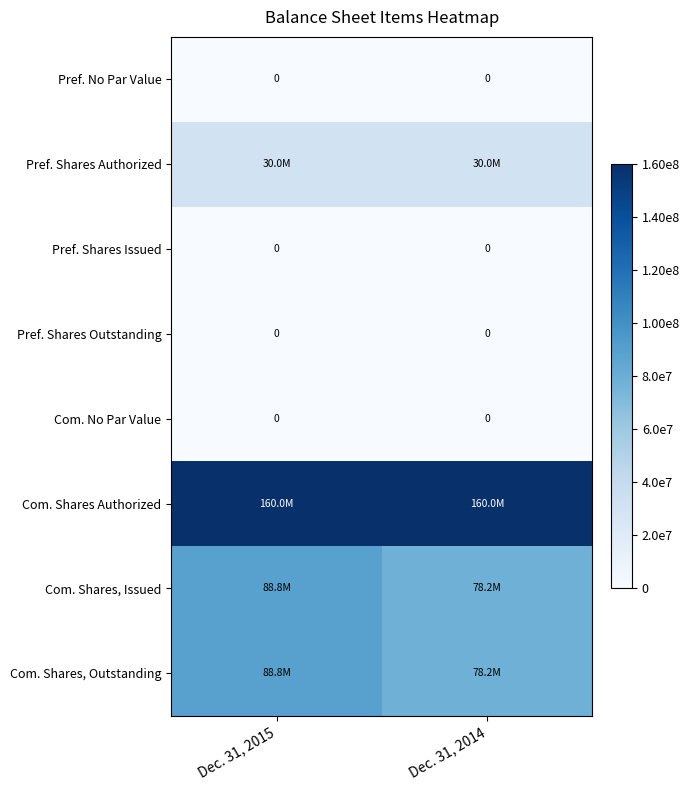

Which series has the largest total across all categories?

Com. Shares Authorized